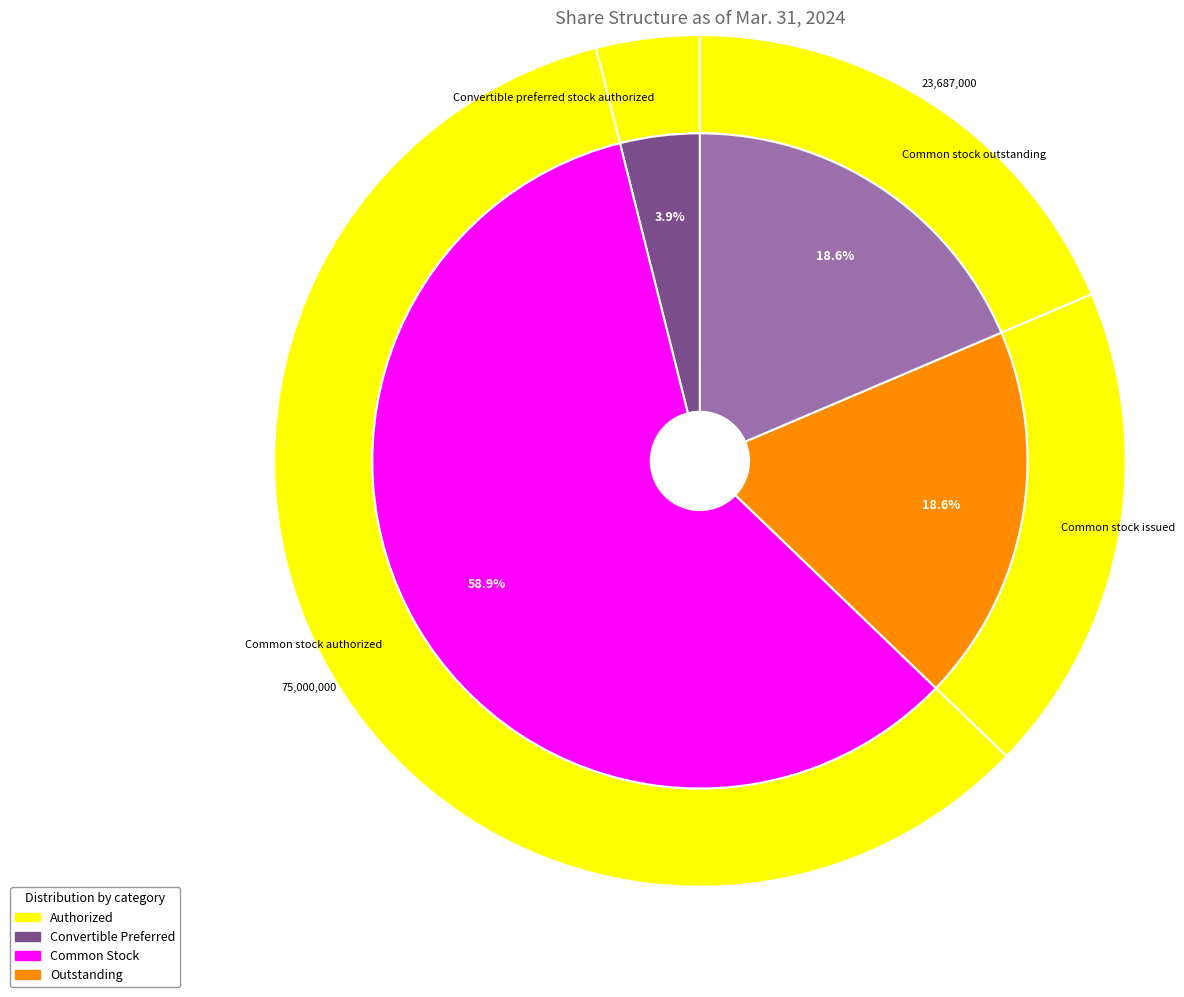

Do Convertible preferred stock authorized and Common stock outstanding together represent more than half of the pie?

No